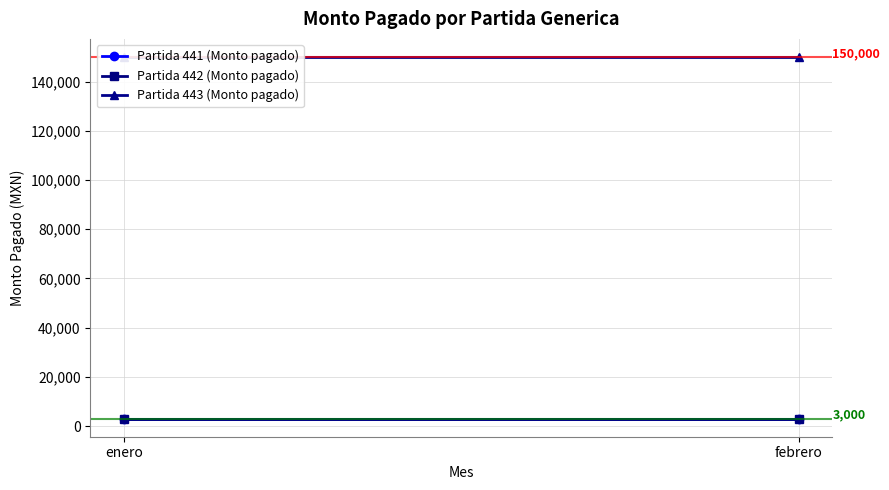

Between enero and febrero, which is larger?

enero